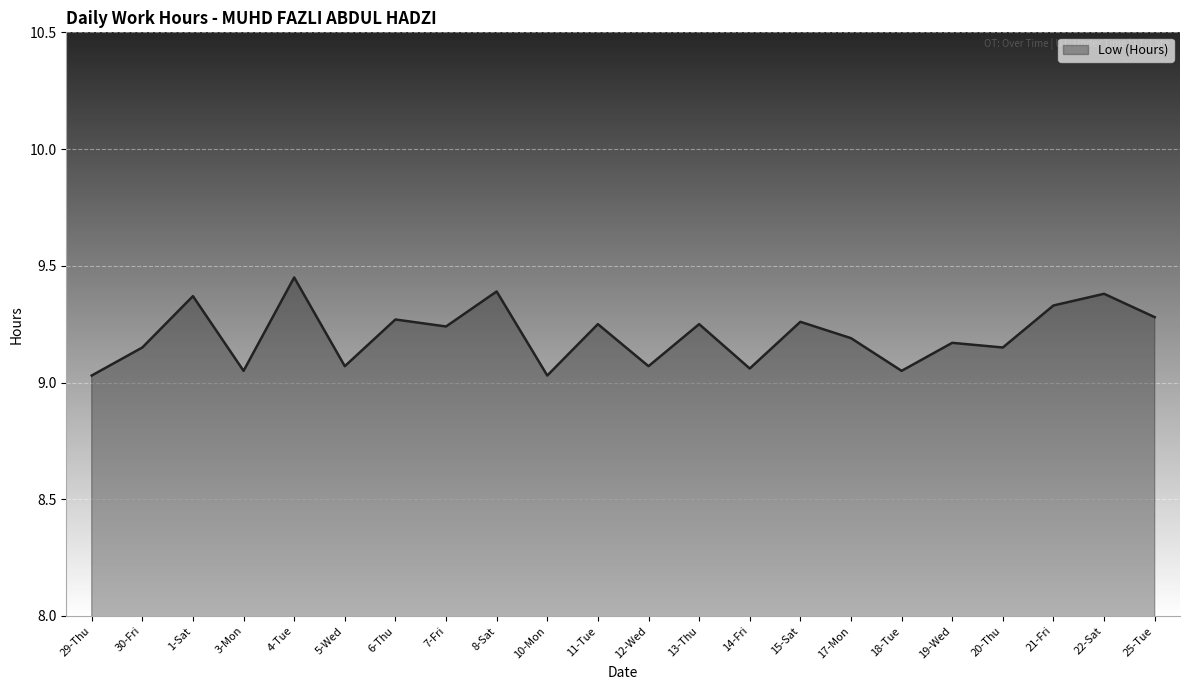

Approximately how many times larger is the value at 7-Fri compared to 10-Mon?

1.0